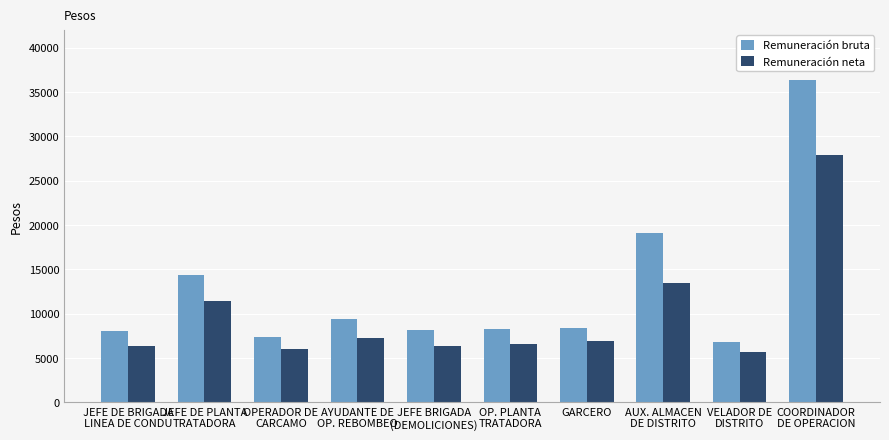

Is it true that Remuneración bruta equals 8040.8 at JEFE DE BRIGADA
LINEA DE CONDU?

True